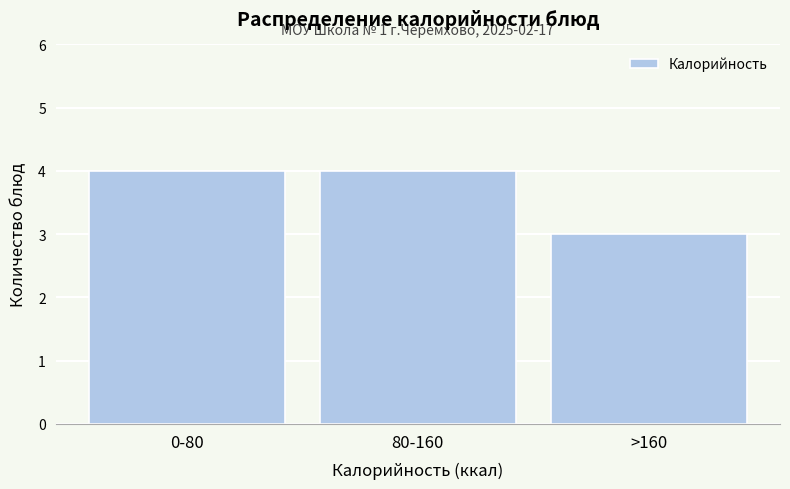

Reading left to right, extract all data points from this chart.

4	4	3